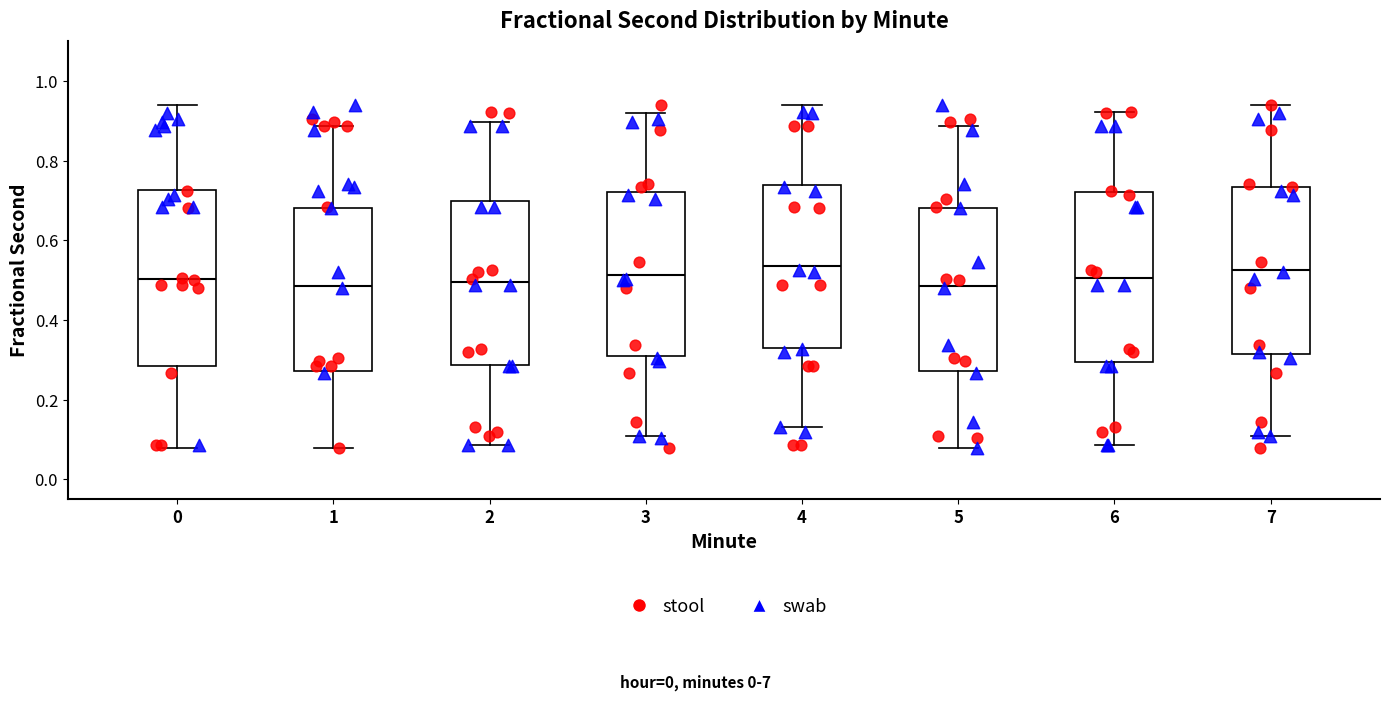

Reading left to right, transcribe this box plot: for each box, give where its median line is, the range the box spans, and where its two whiskers end, as read against the y-axis. The values are not printed on the chart, so give them approximately, as read against the axis.

0: median 0.50, box 0.28 to 0.72, whiskers 0.08 to 0.94
1: median 0.48, box 0.28 to 0.68, whiskers 0.08 to 0.88
2: median 0.50, box 0.28 to 0.70, whiskers 0.08 to 0.90
3: median 0.52, box 0.30 to 0.72, whiskers 0.10 to 0.92
4: median 0.54, box 0.32 to 0.74, whiskers 0.14 to 0.94
5: median 0.48, box 0.28 to 0.68, whiskers 0.08 to 0.88
6: median 0.50, box 0.30 to 0.72, whiskers 0.08 to 0.92
7: median 0.52, box 0.32 to 0.74, whiskers 0.10 to 0.94